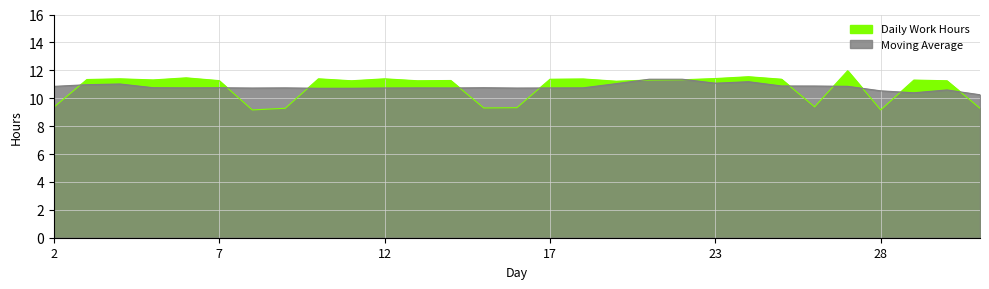

At which label is the value closest to 10?

26